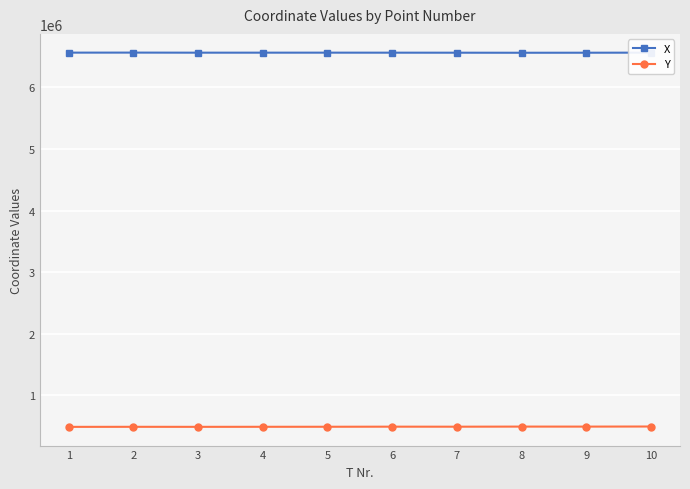

True or false: Y has more than 1 interior local peaks.

True